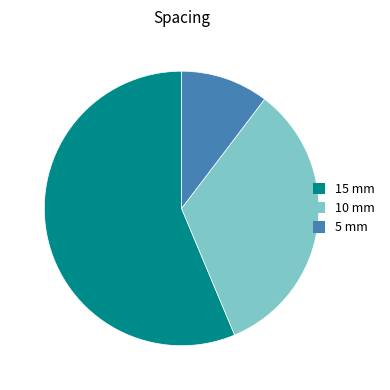

Is there a majority slice in this chart?

Yes